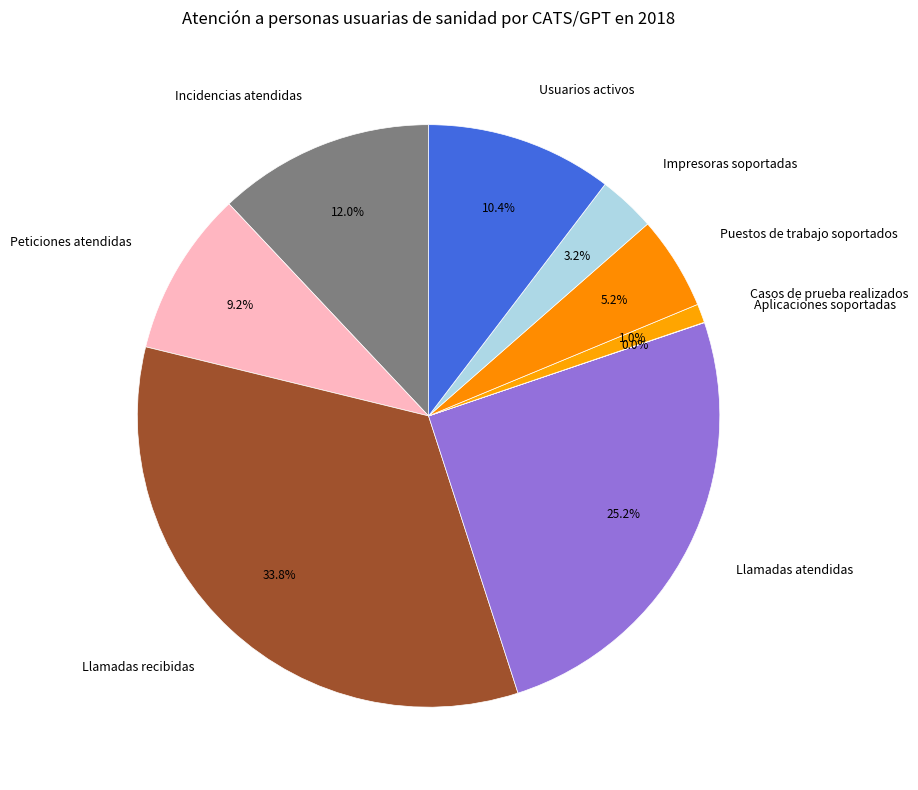

To the nearest percent, what percentage of the pie is Peticiones atendidas?

9%